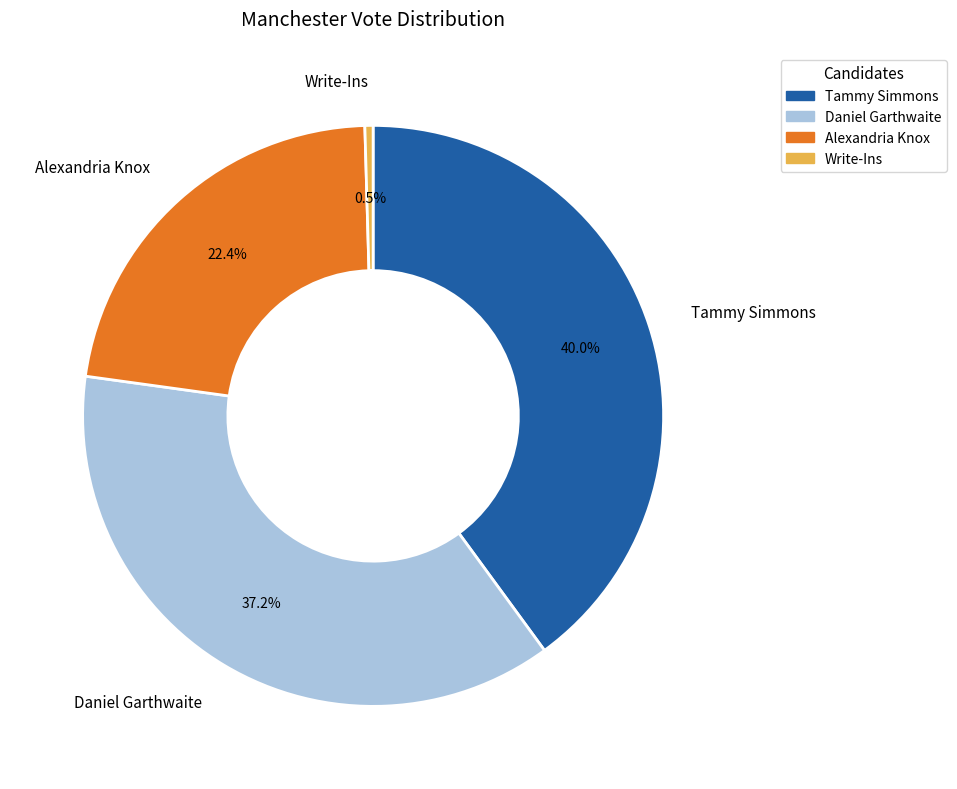

How many slices are in this pie chart?

4